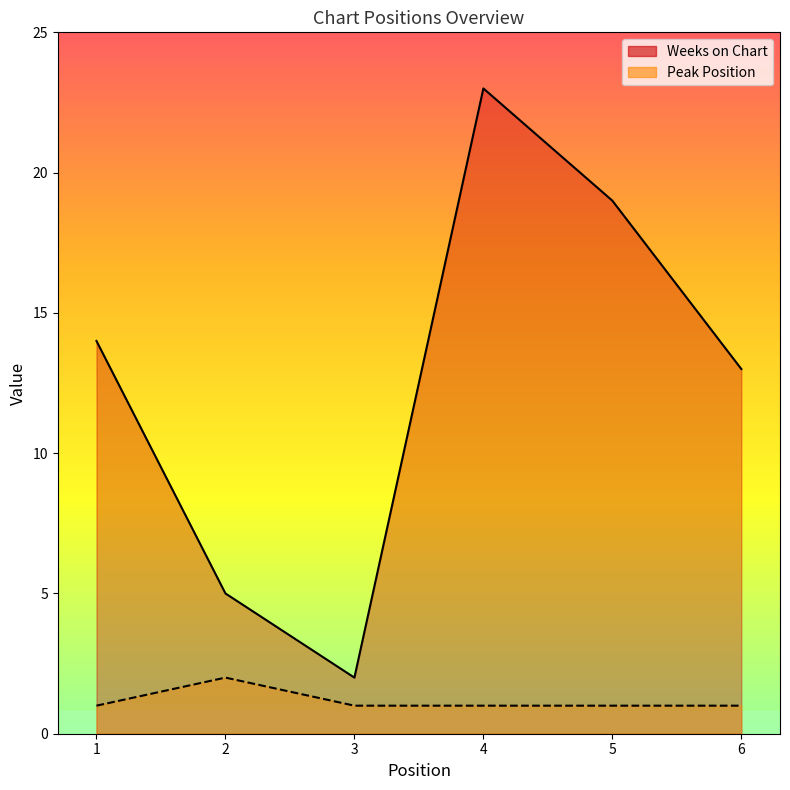

Read the Weeks on Chart value at 5.

19